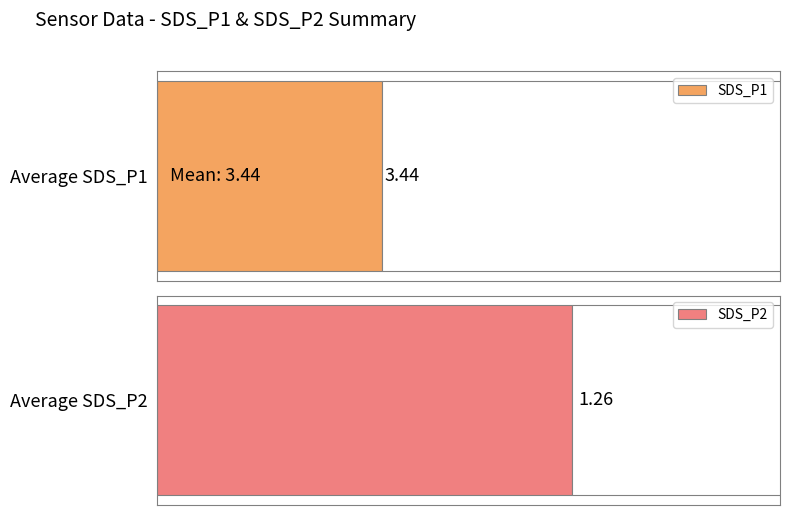

True or false: SDS_P2 has a value of 2.3 at 00:06.

False